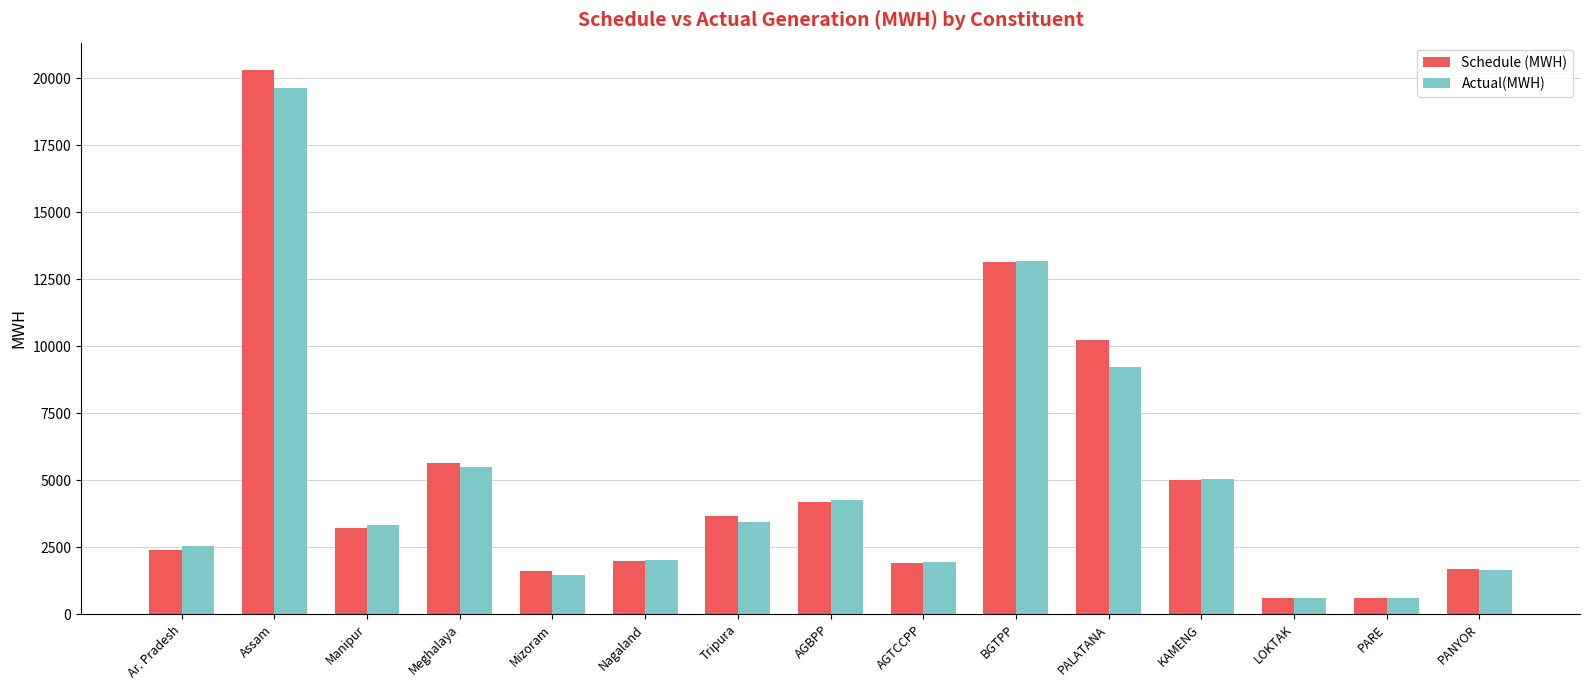

Is it true that Schedule (MWH) equals 2360.3 at Mizoram?

False